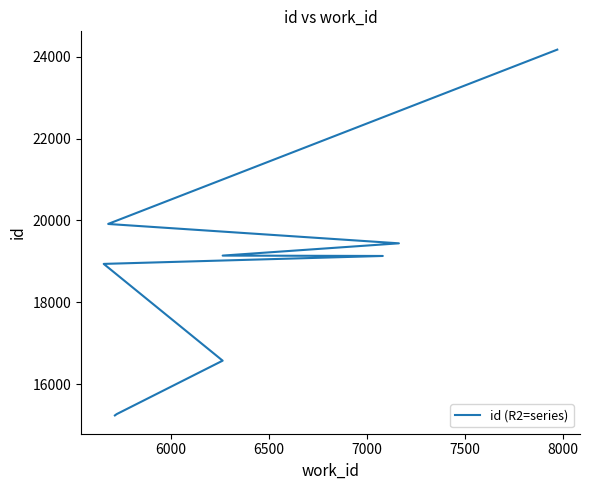

What is the difference between the second highest and minimum values?

4683